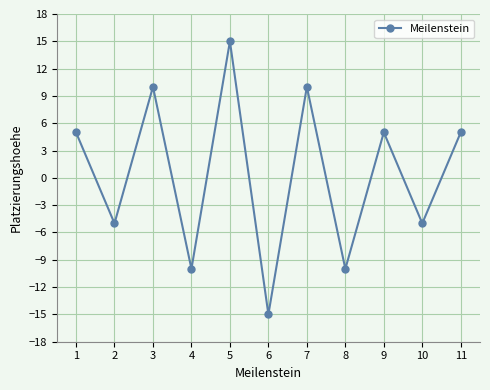

What is the difference between the maximum and minimum values?

30